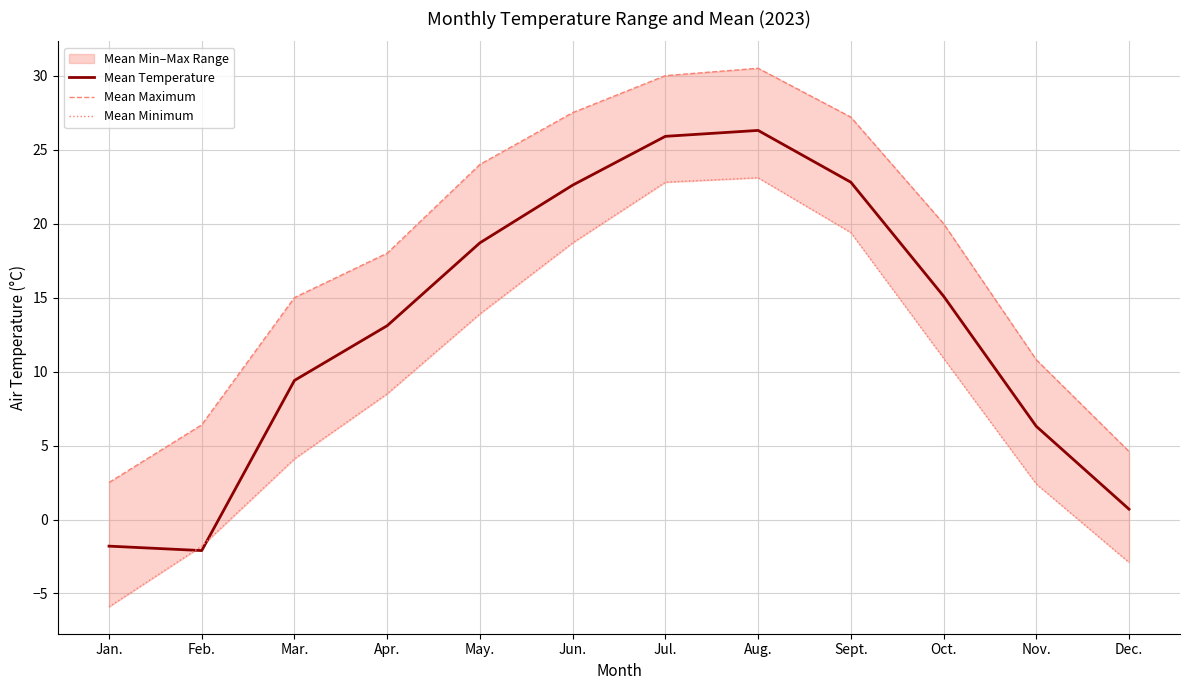

What is the difference between the maximum and minimum values in the Mean Minimum series?

29.0